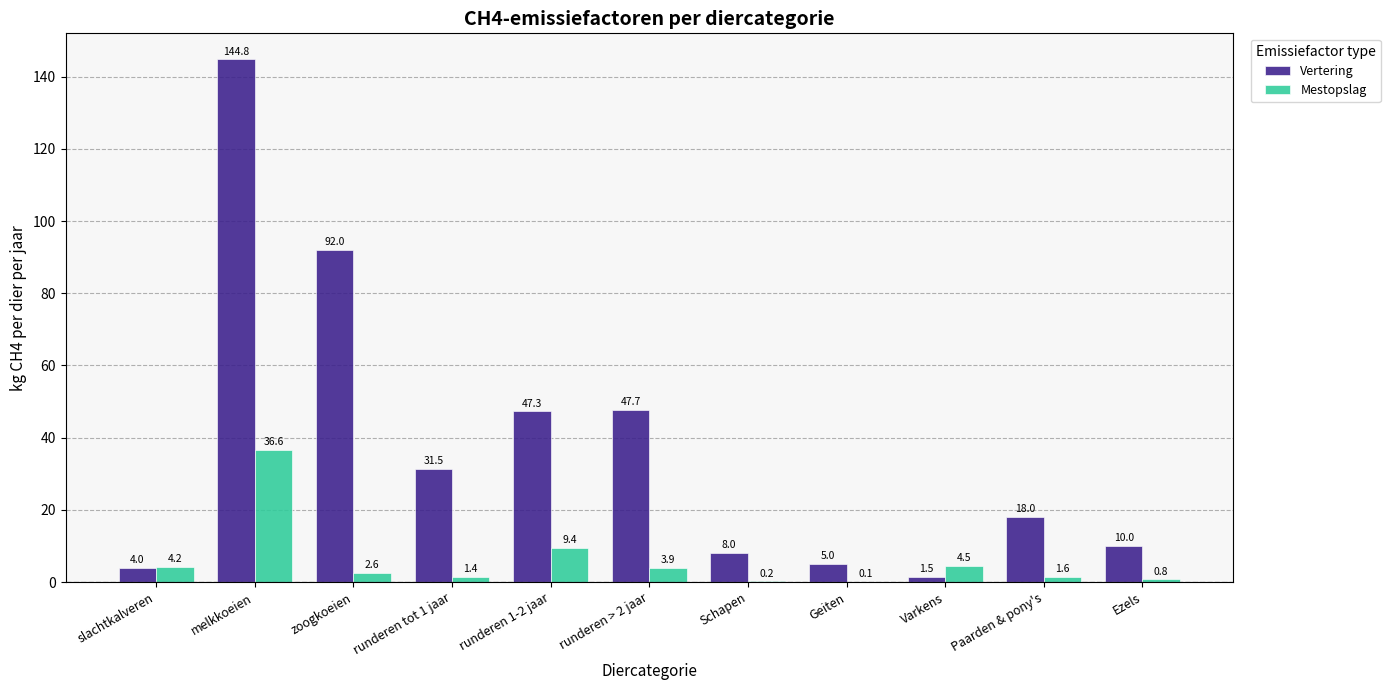

What is the total value across all series at Schapen?

8.2